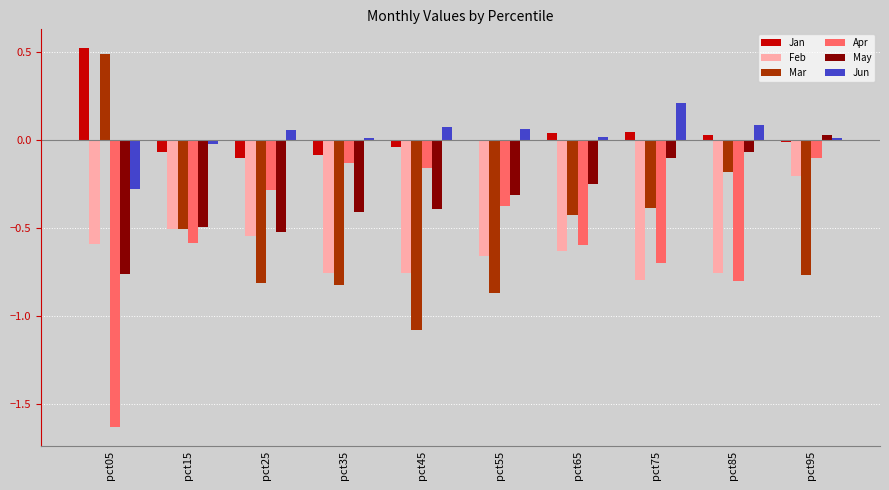

What is the maximum value shown in the chart?

0.5